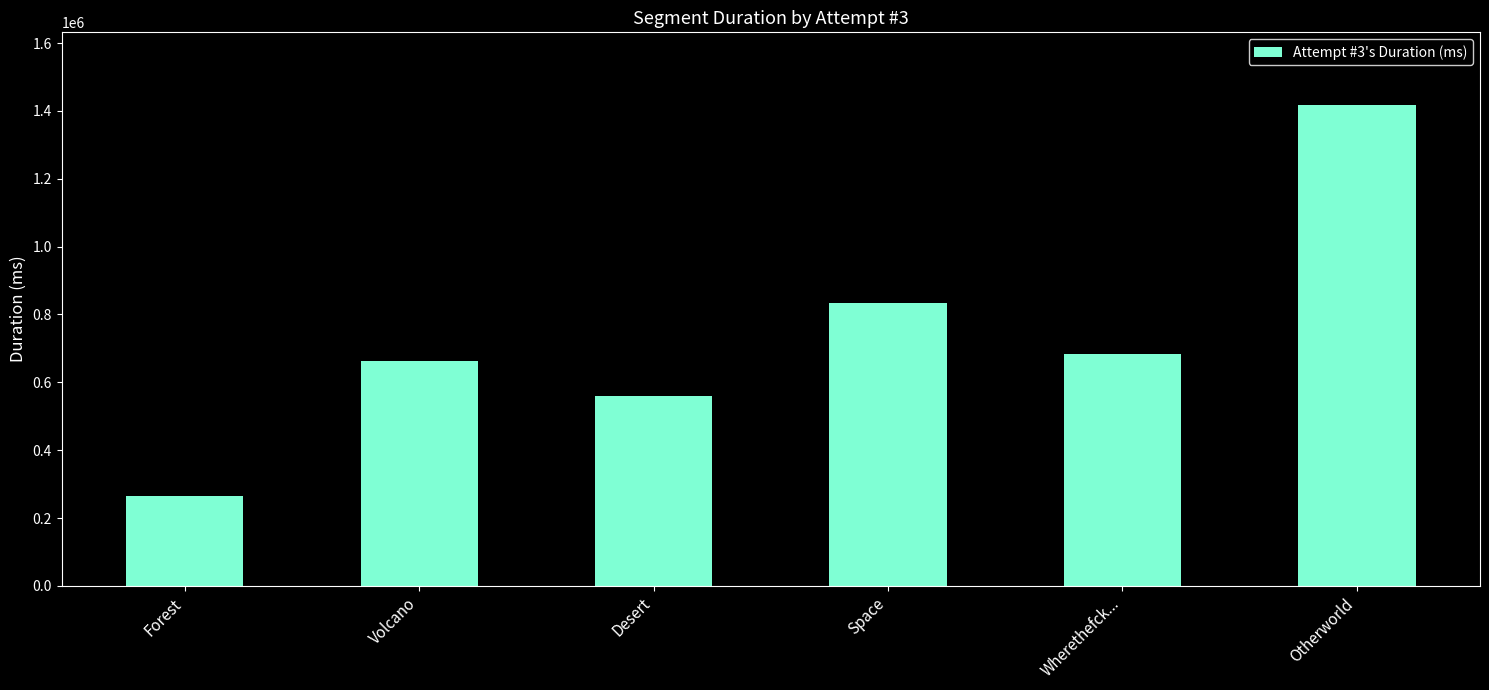

How many bars are there in total?

6